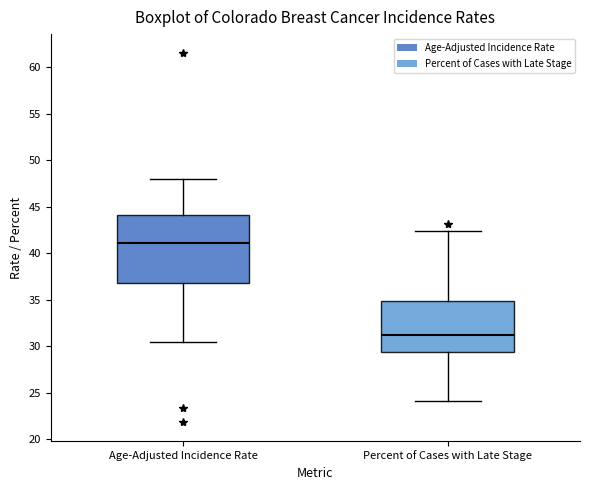

Reading left to right, read every box against the y-axis: the position of its median line, the range the box covers, and the ends of its whiskers. The values are not printed on the chart, so give them approximately, as read against the axis.

Age-Adjusted Incidence Rate: median 41.0, box 37.0 to 44.0, whiskers 30.5 to 48.0
Percent of Cases with Late Stage: median 31.0, box 29.5 to 35.0, whiskers 24.0 to 42.5